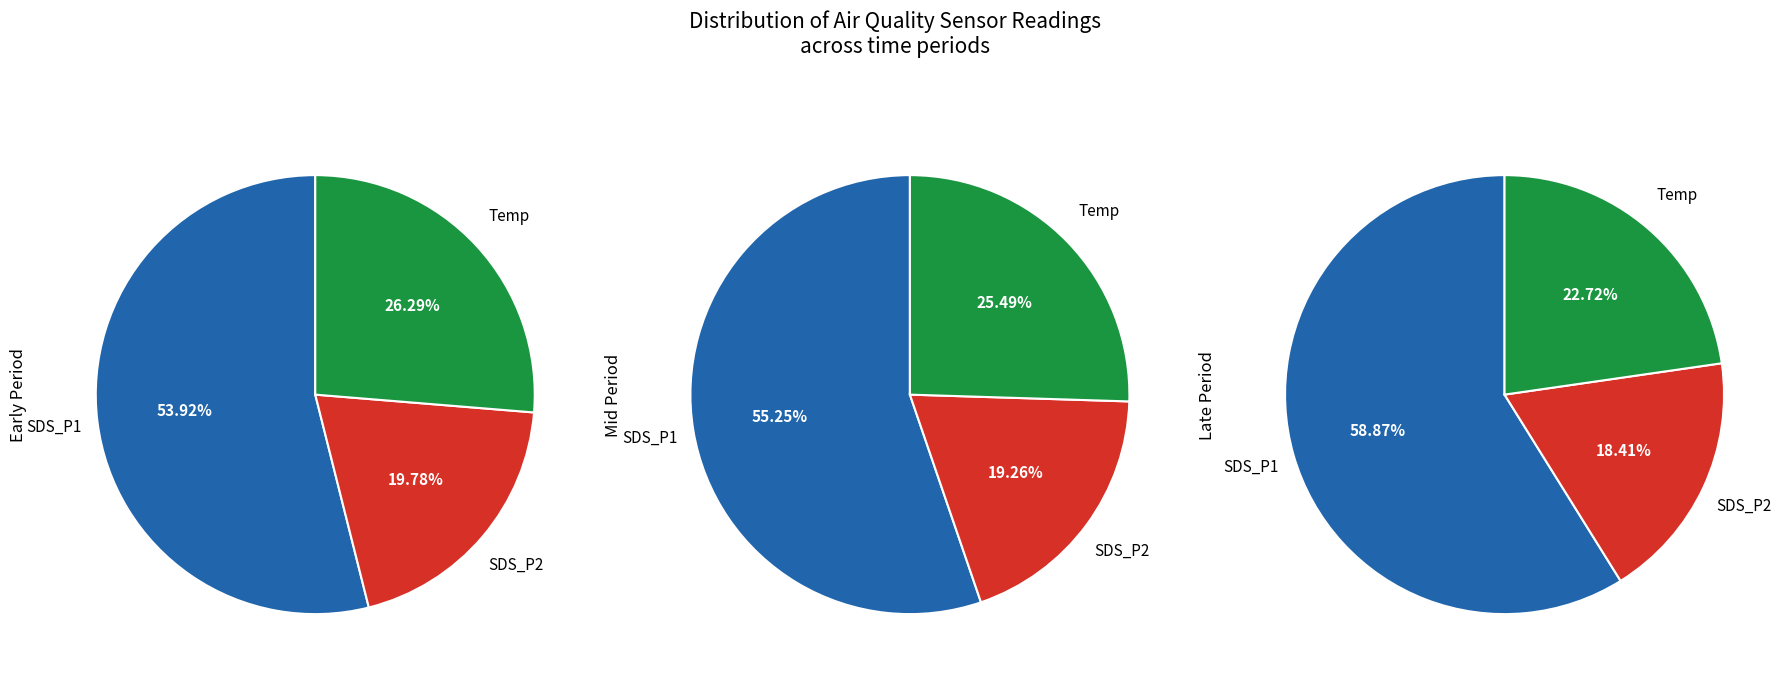

Is it true that 38 is 1% of the pie?

False